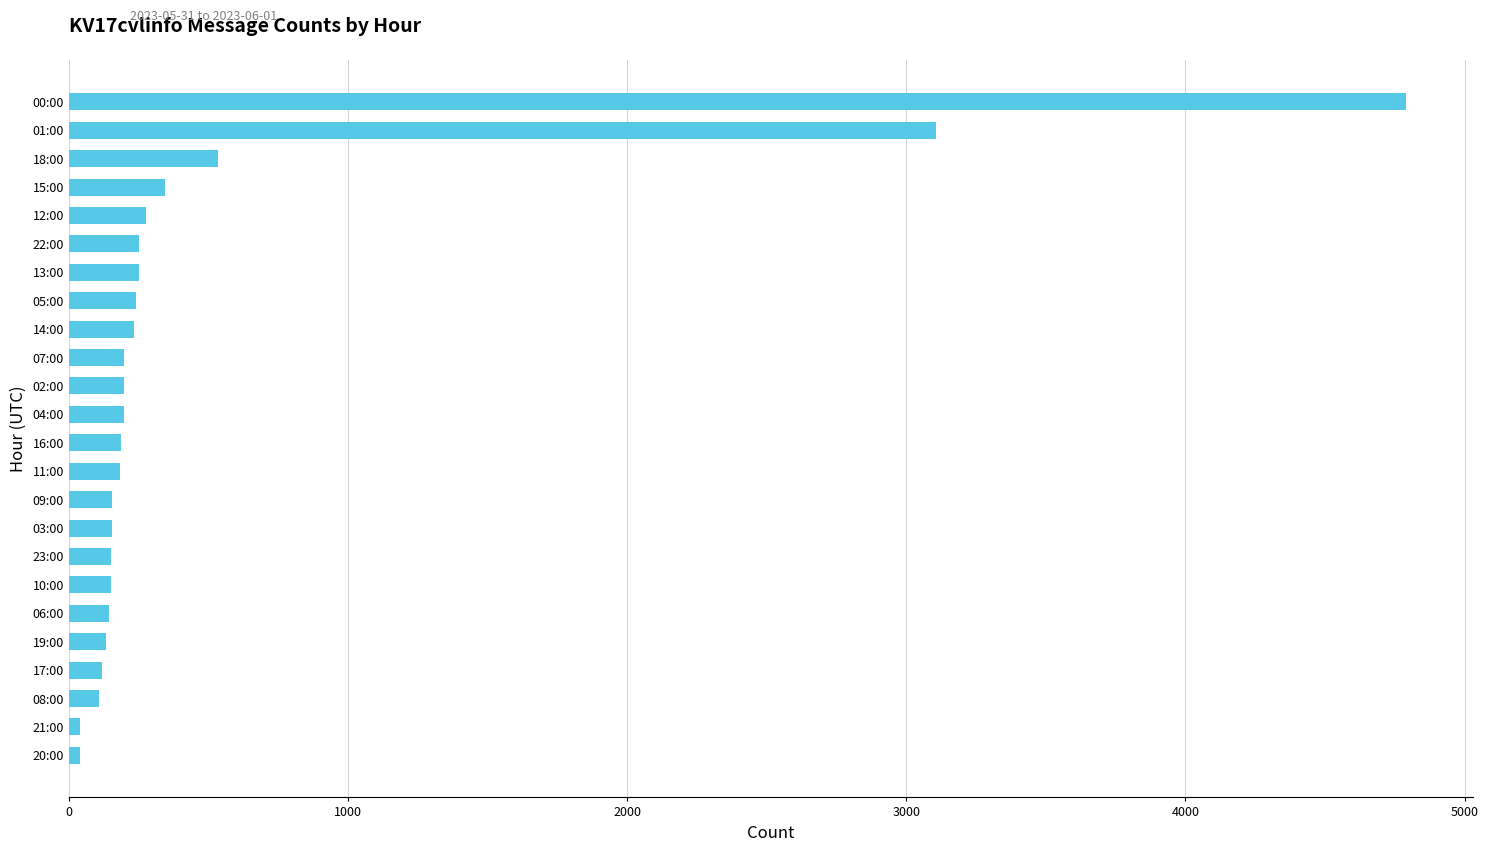

Approximately how many times larger is the value at 23:00 compared to 12:00?

0.5